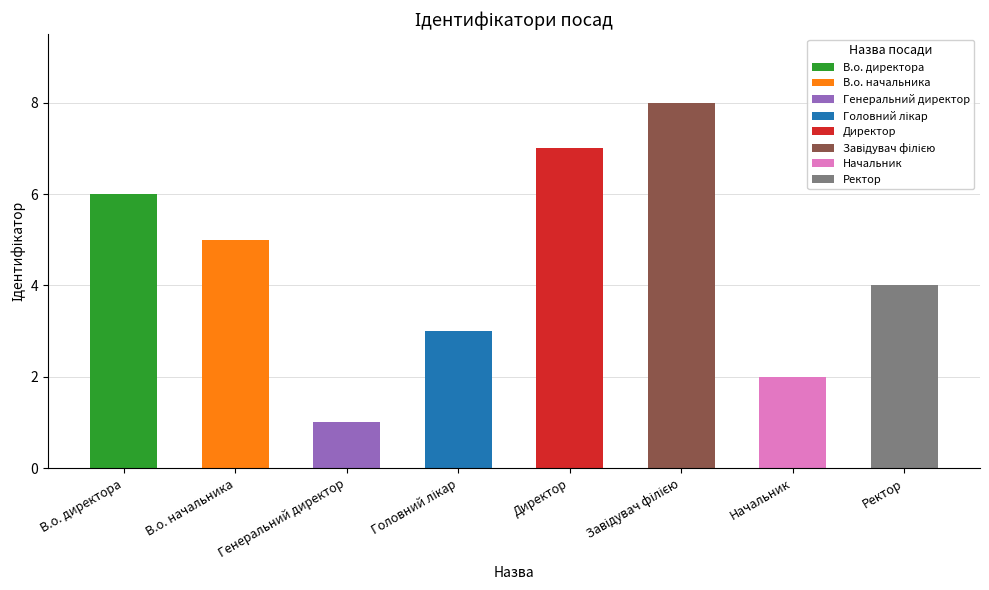

Where does the data first go above 5?

В.о. директора